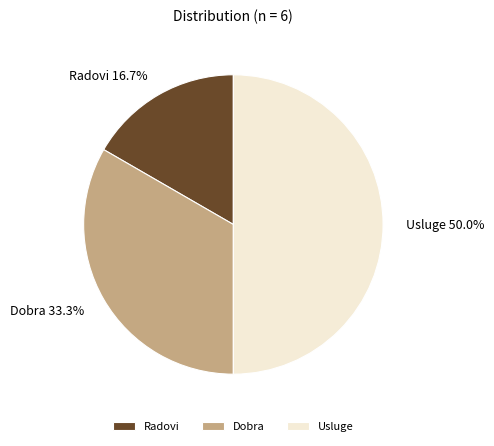

What is the total percentage of Usluge and Dobra?

83.3%